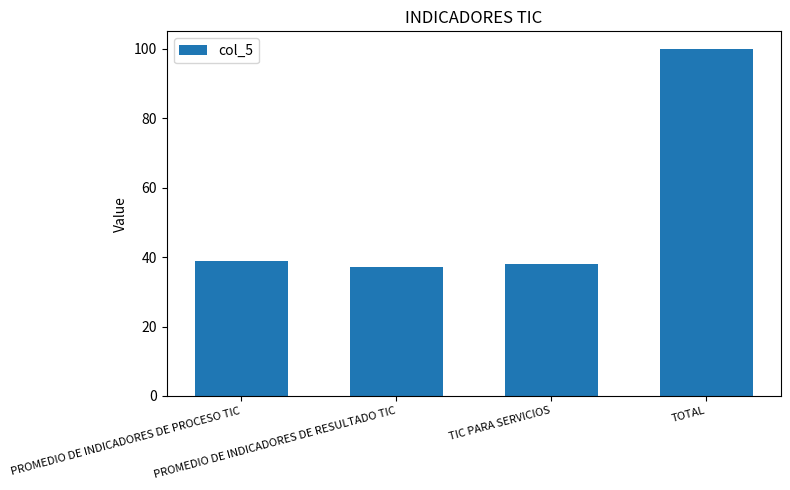

Rank the categories by value from lowest to highest.

PROMEDIO DE INDICADORES DE RESULTADO TIC, TIC PARA SERVICIOS, PROMEDIO DE INDICADORES DE PROCESO TIC, TOTAL